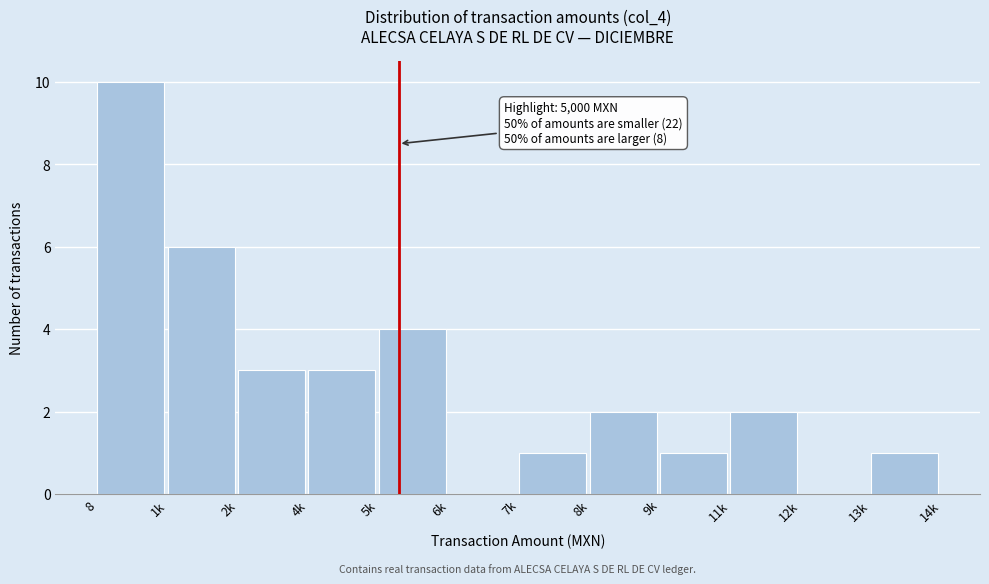

Reading left to right, extract all data points from this chart.

8=10	1k=6	2k=3	4k=3	5k=4	6k=0	7k=1	8k=2	9k=1	11k=2	12k=0	13k=1